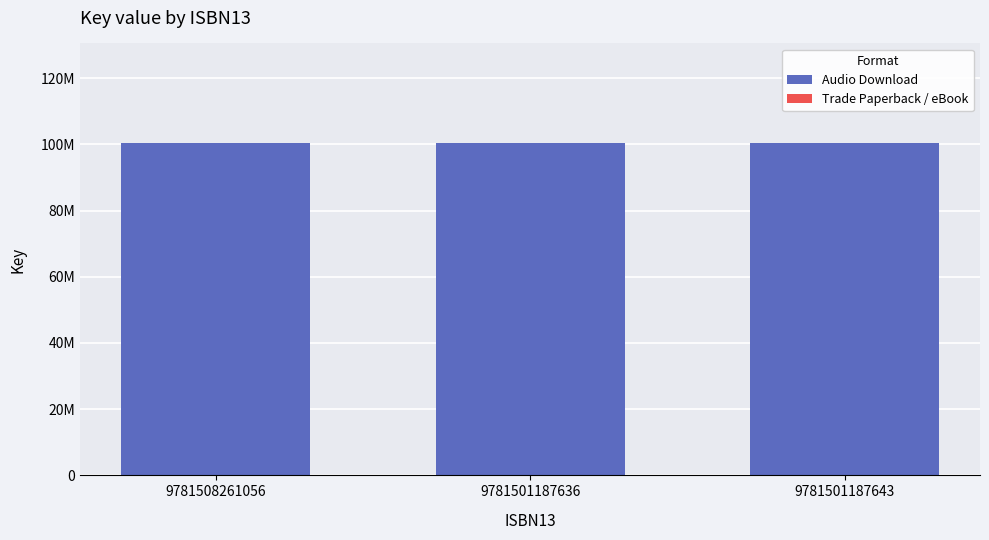

List the series in order of their overall mean, lowest first.

Trade Paperback / eBook, Audio Download